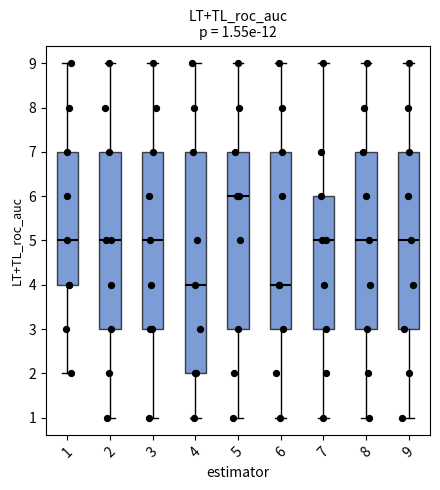

Which box has the highest median line?

5